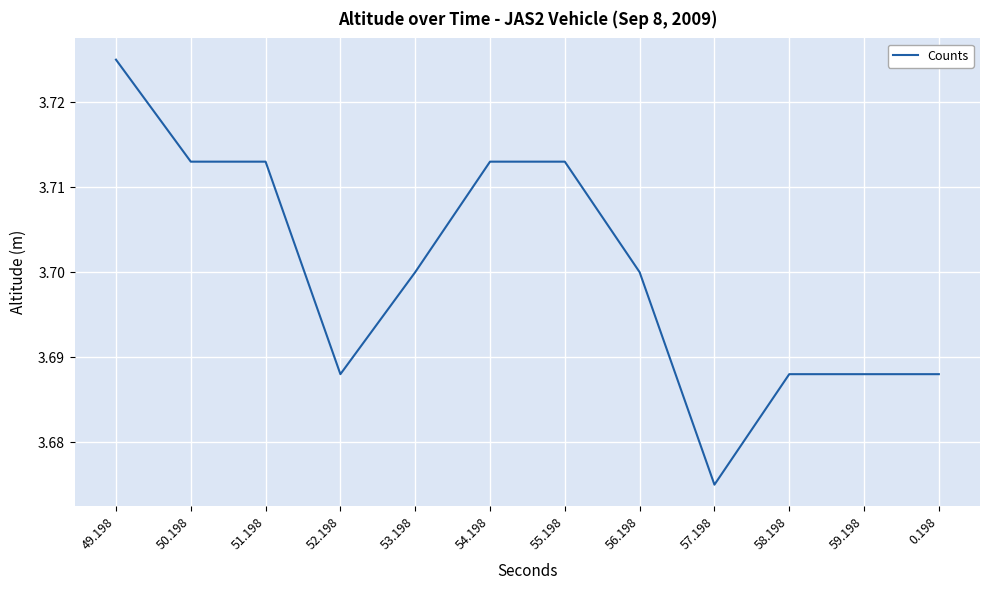

How many categories are shown in the chart?

12